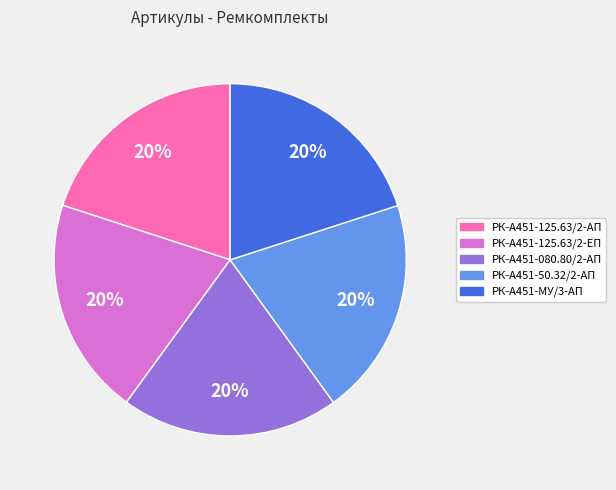

To the nearest percent, what is the average slice percentage?

20%